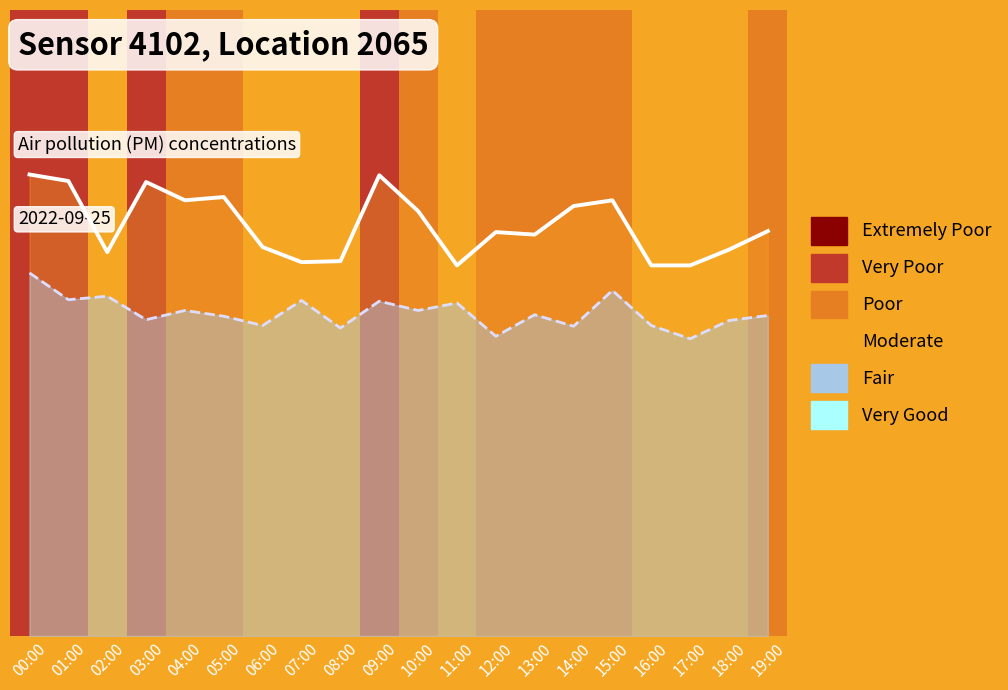

What is the total value across all series at 02:00?

28.9